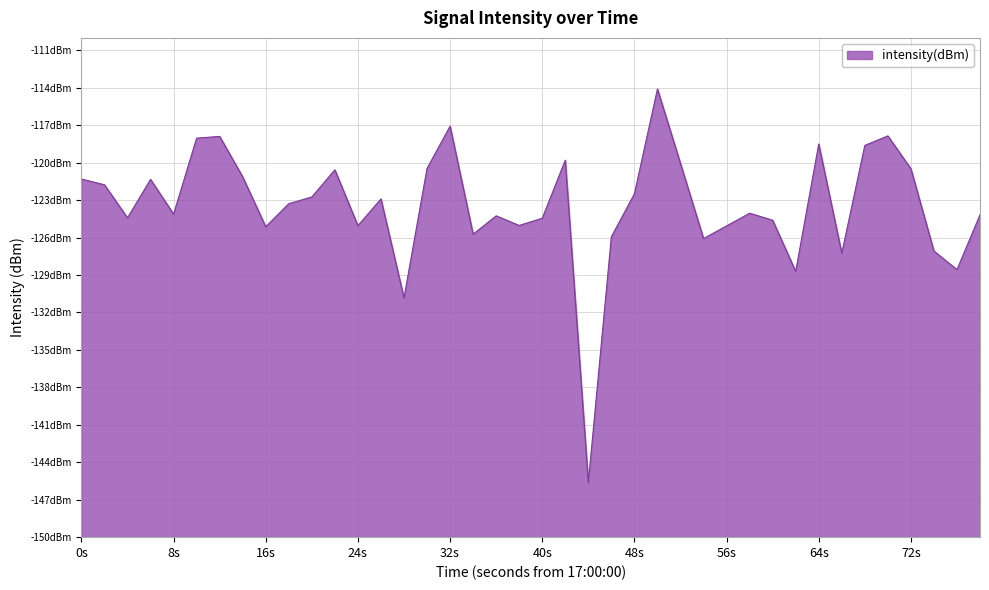

How many interior local peaks (higher than both neighbors) does the data have?

11